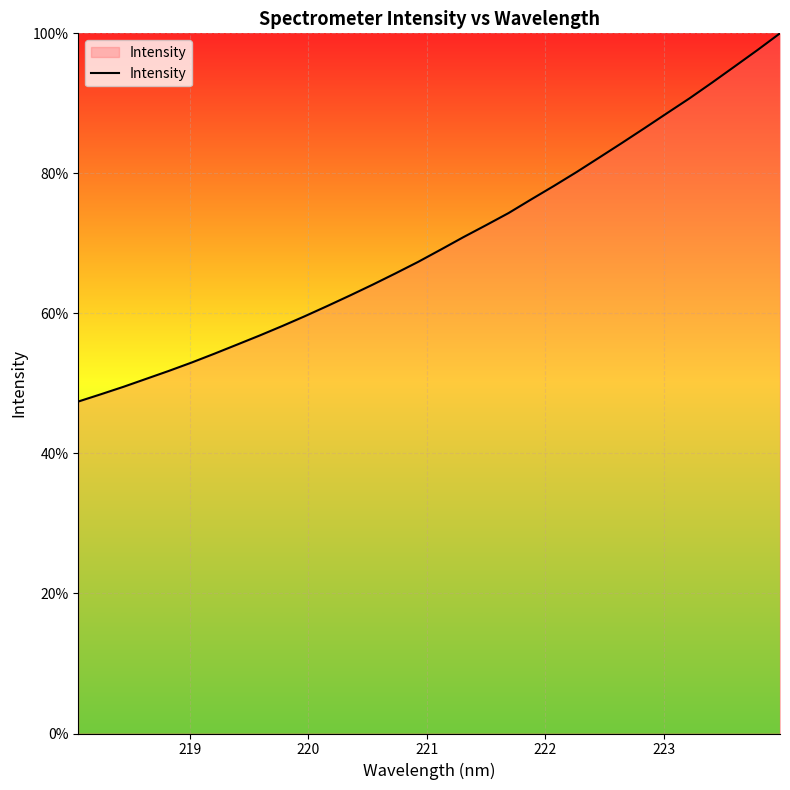

What is the greatest value displayed?

100.0